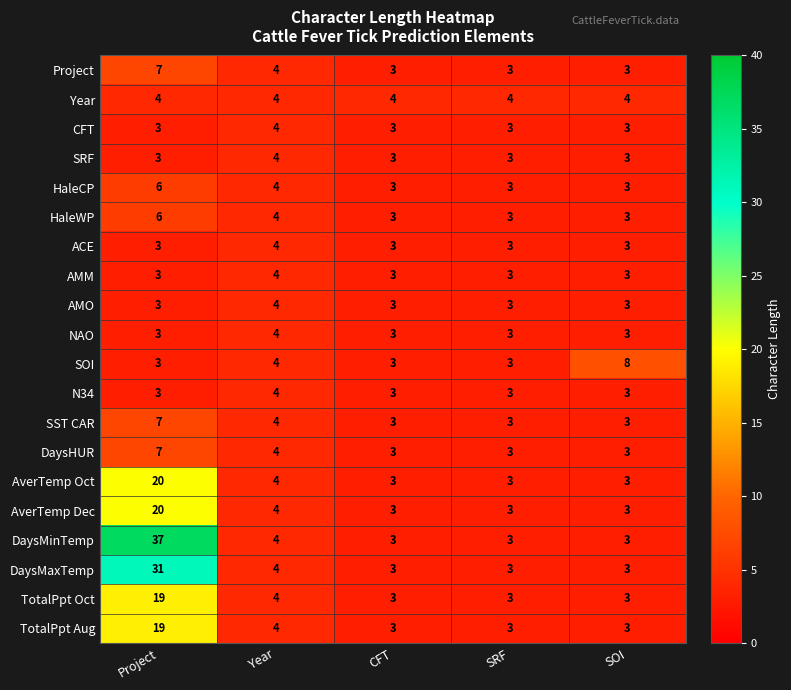

What is the maximum value shown in the chart?

37